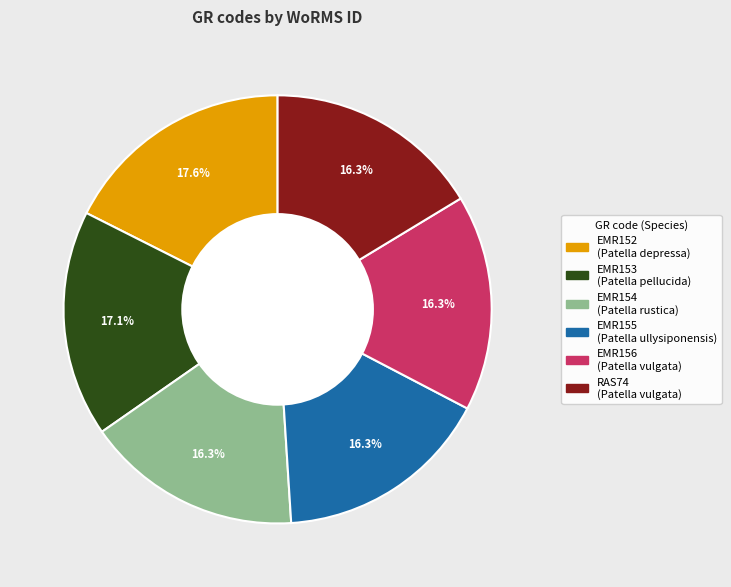

How many segments does this pie chart have?

6